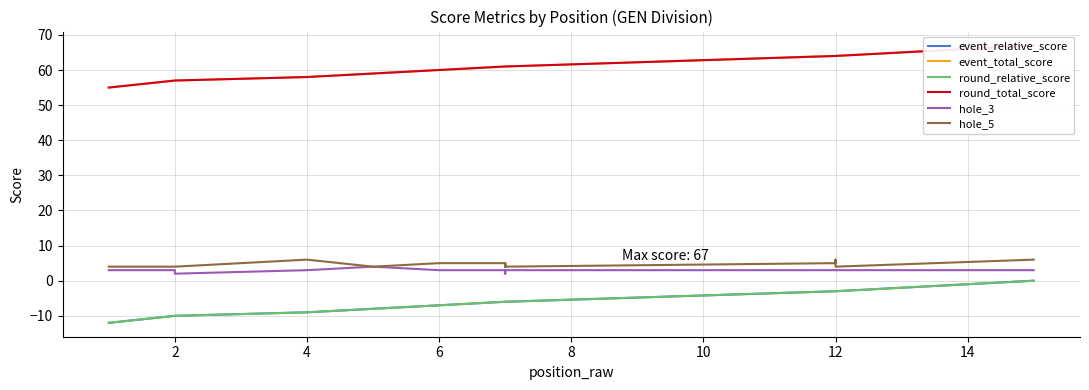

Between 6 and 12, which series saw the biggest shift?

event_relative_score